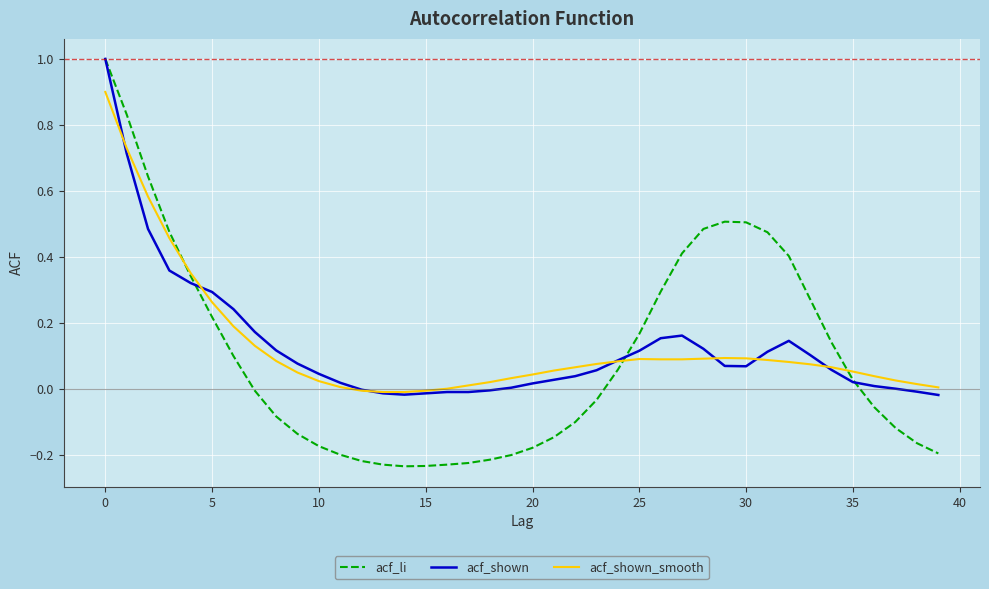

Which series has the widest spread of values?

acf_li